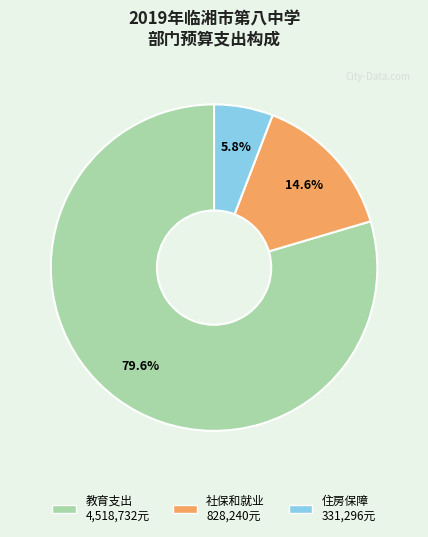

Which has a higher value, 社保和就业 828,240元 or 住房保障 331,296元?

社保和就业 828,240元